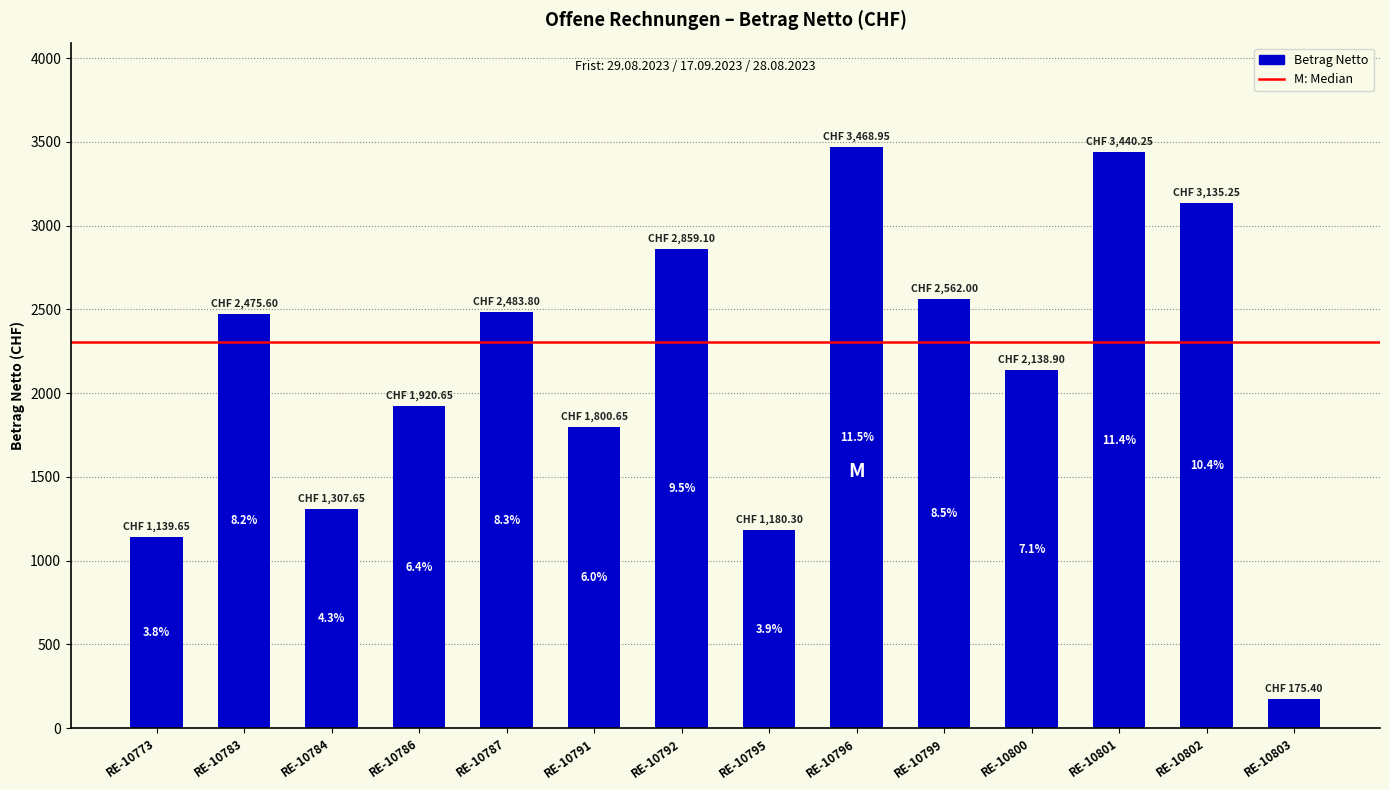

What is the value of the 8th bar from the left?

1180.3